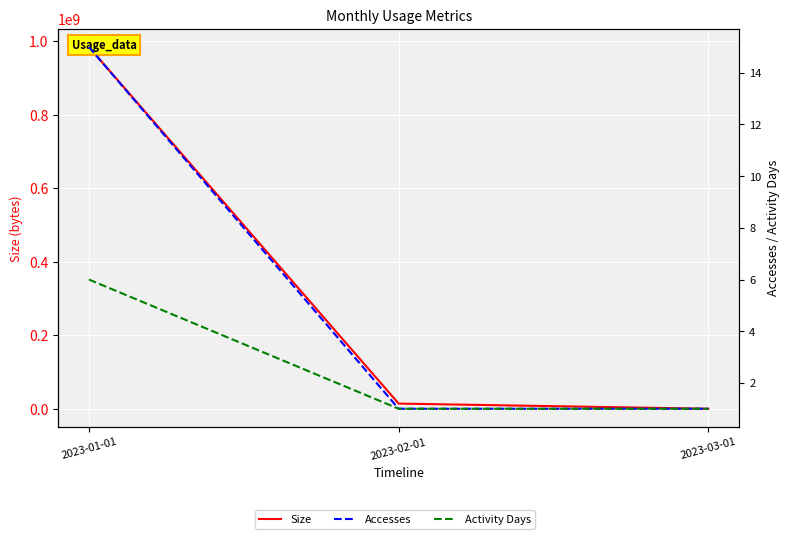

What is the greatest value displayed?

984641347